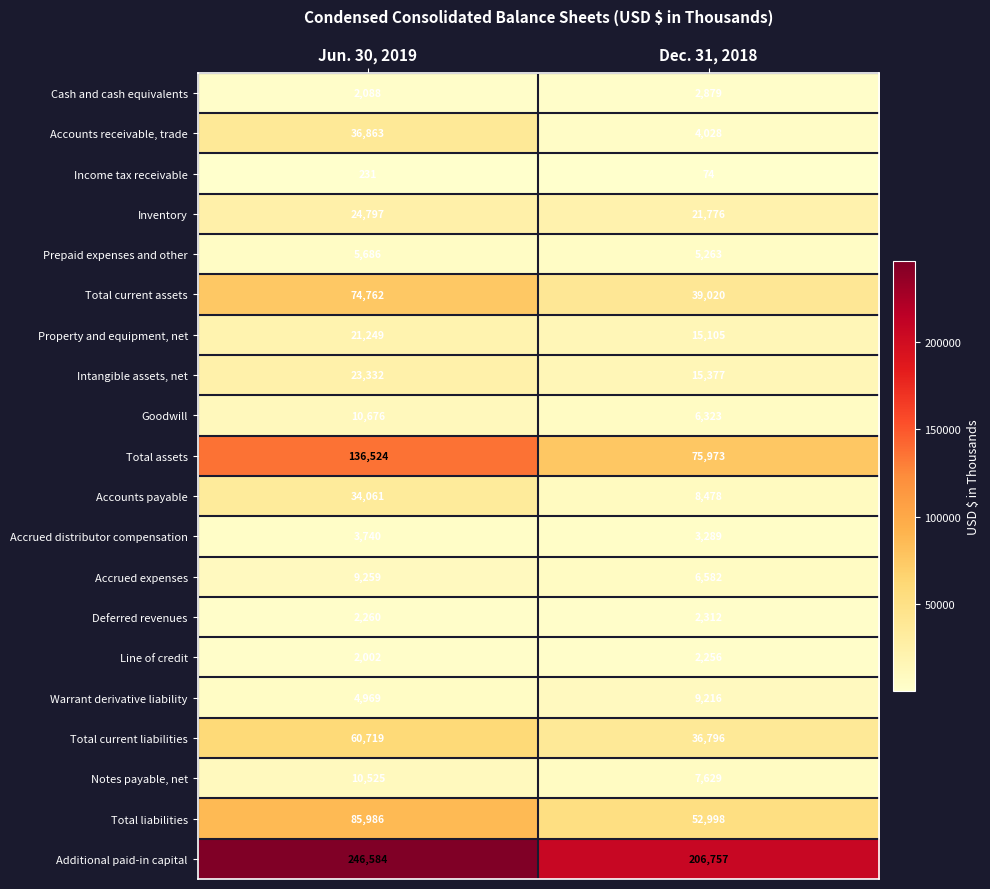

Which series has the largest range (max minus min)?

Total assets